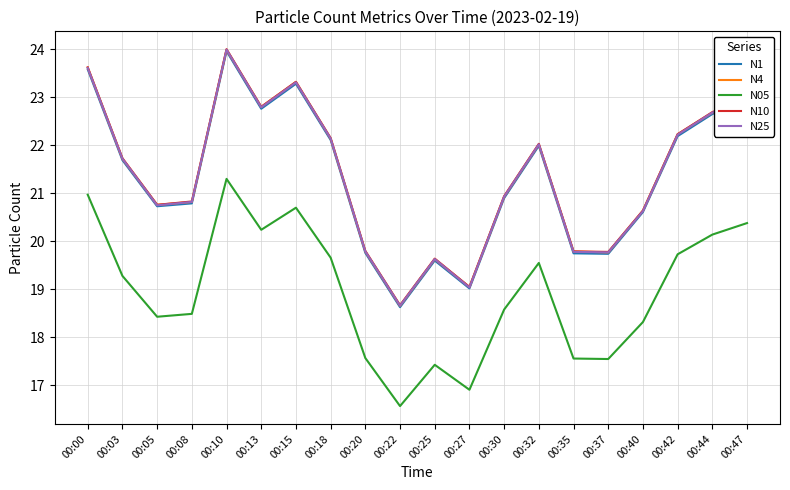

What are all the series names shown in the legend?

N1, N4, N05, N10, N25